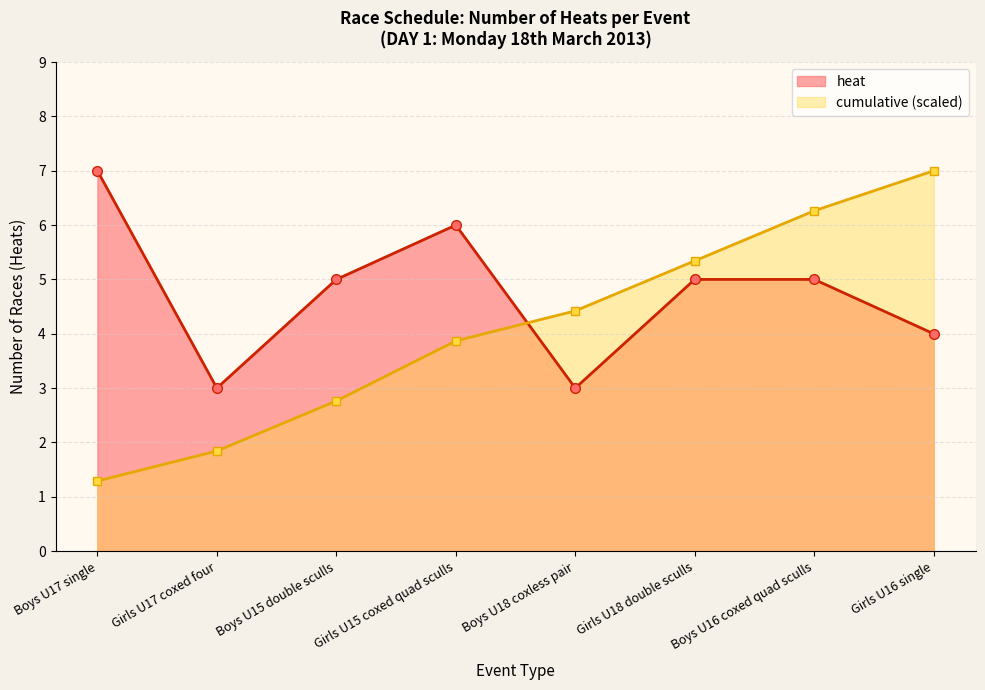

In heat, how many points are lower than both neighbors (excluding endpoints)?

2